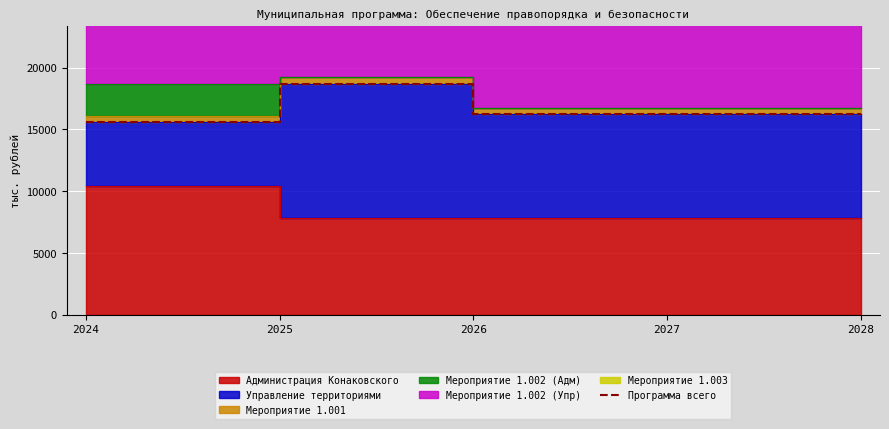

Which category has the highest value across all series?

2025